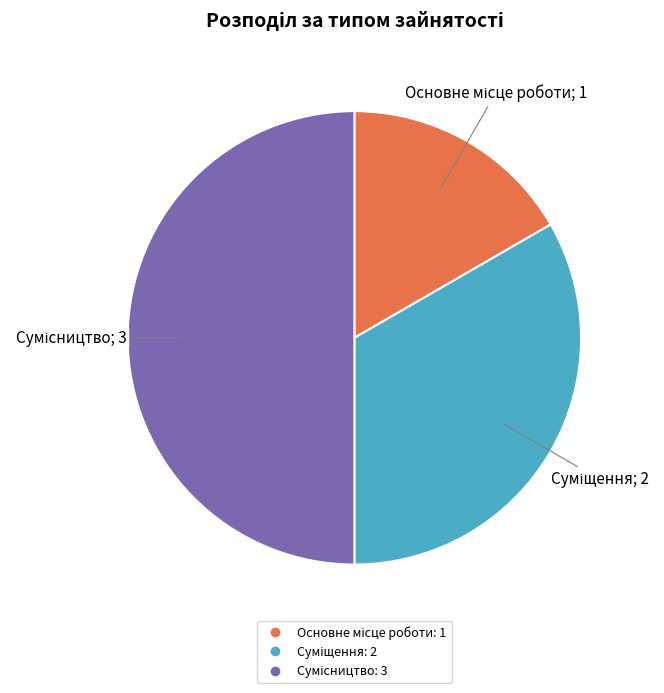

The Сумісництво slice represents 56% of the pie. True or false?

False